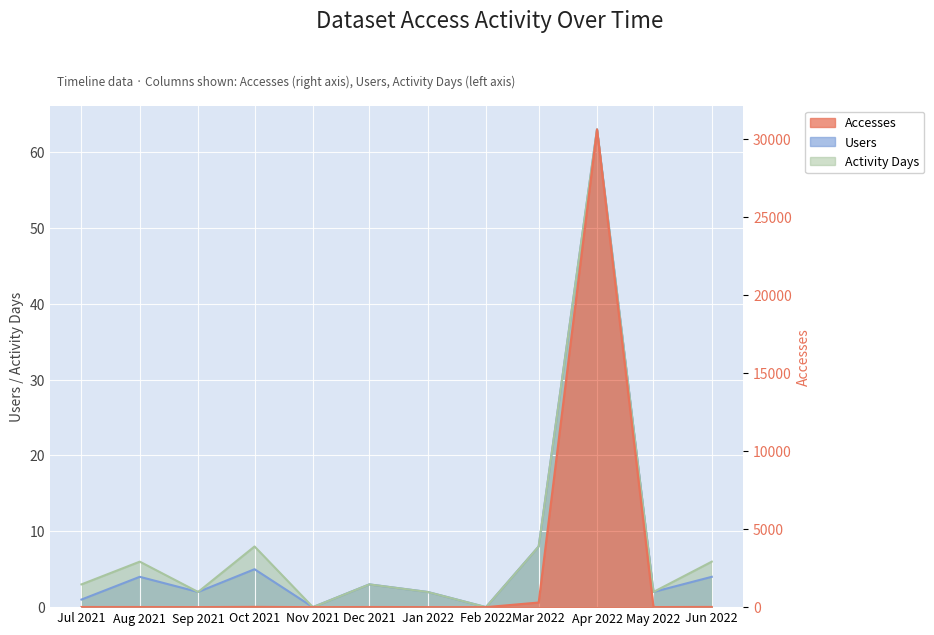

At which category is the sum across all series the highest?

Apr 2022